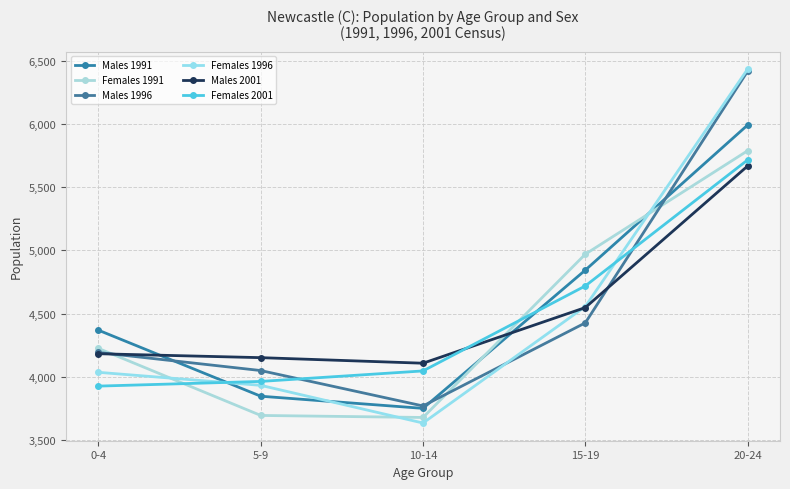

At which category does the chart reach its minimum across all series?

10-14